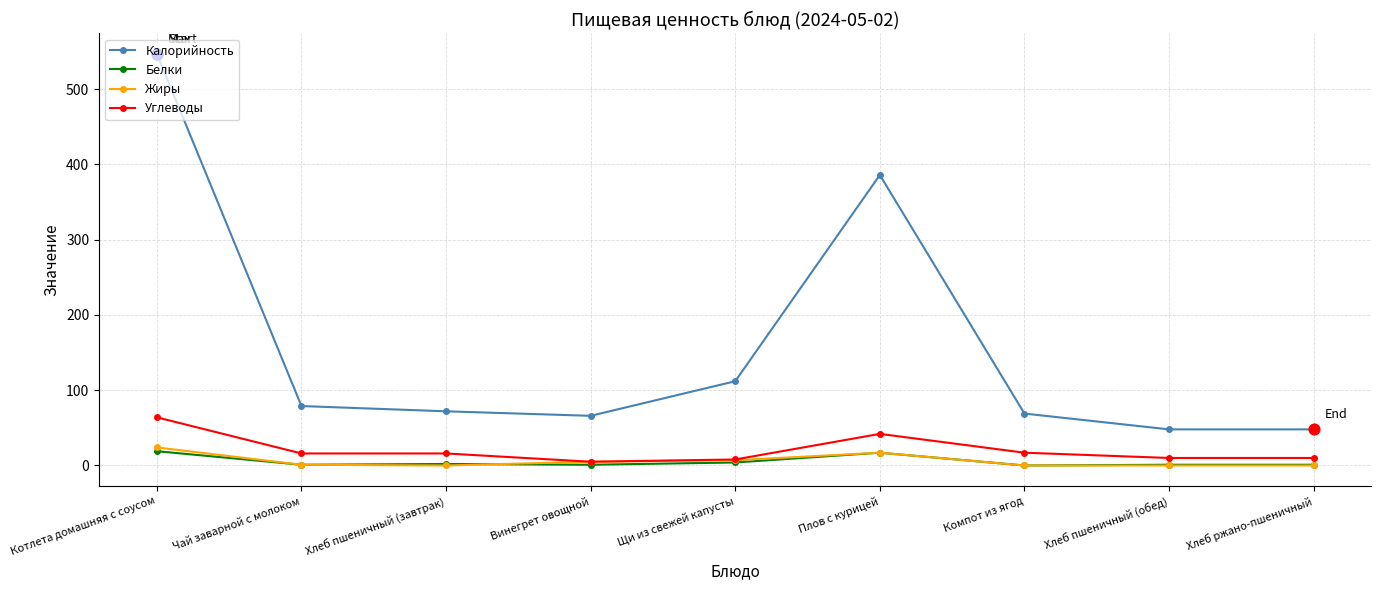

At which category is the sum across all series the highest?

Котлета домашняя с соусом